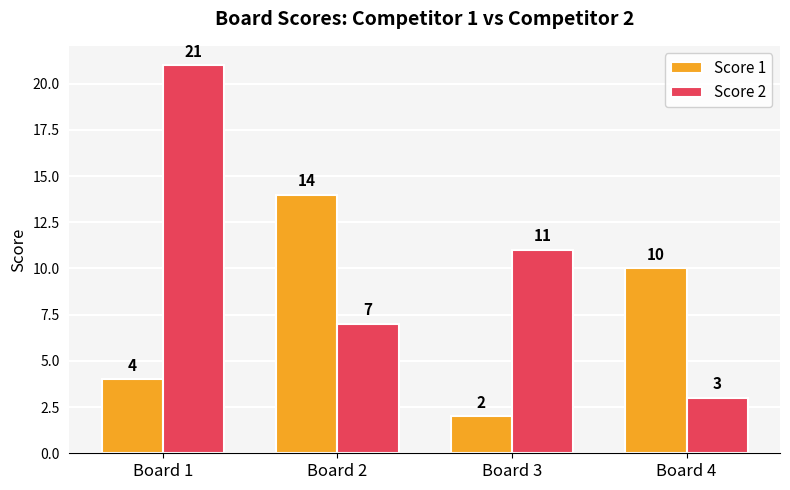

Which series changed the most between Board 1 and Board 4?

Score 2